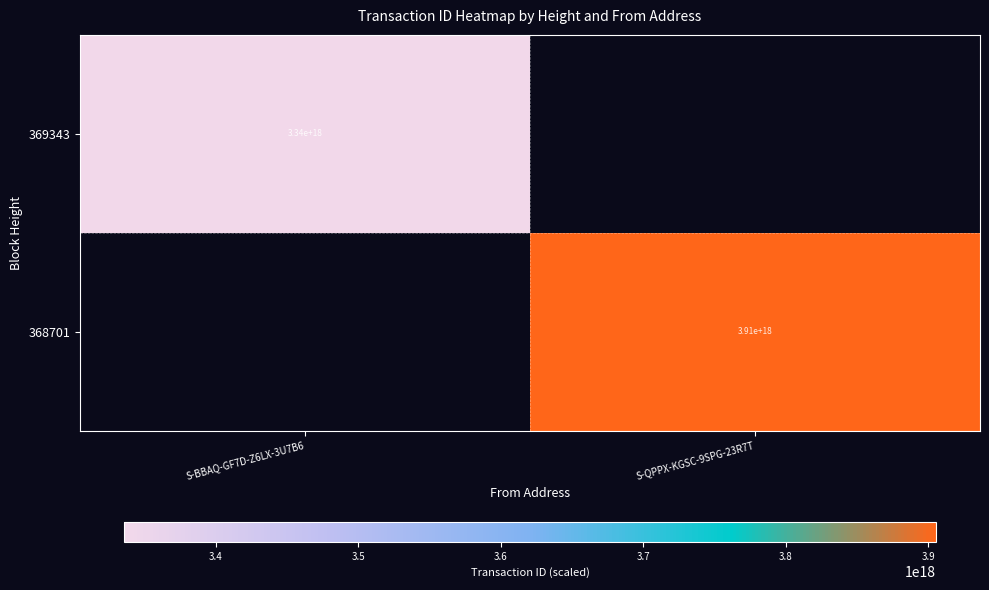

The value of 368701 at S-QPPX-KGSC-9SPG-23R7T is 5951522110047895552. True or false?

False